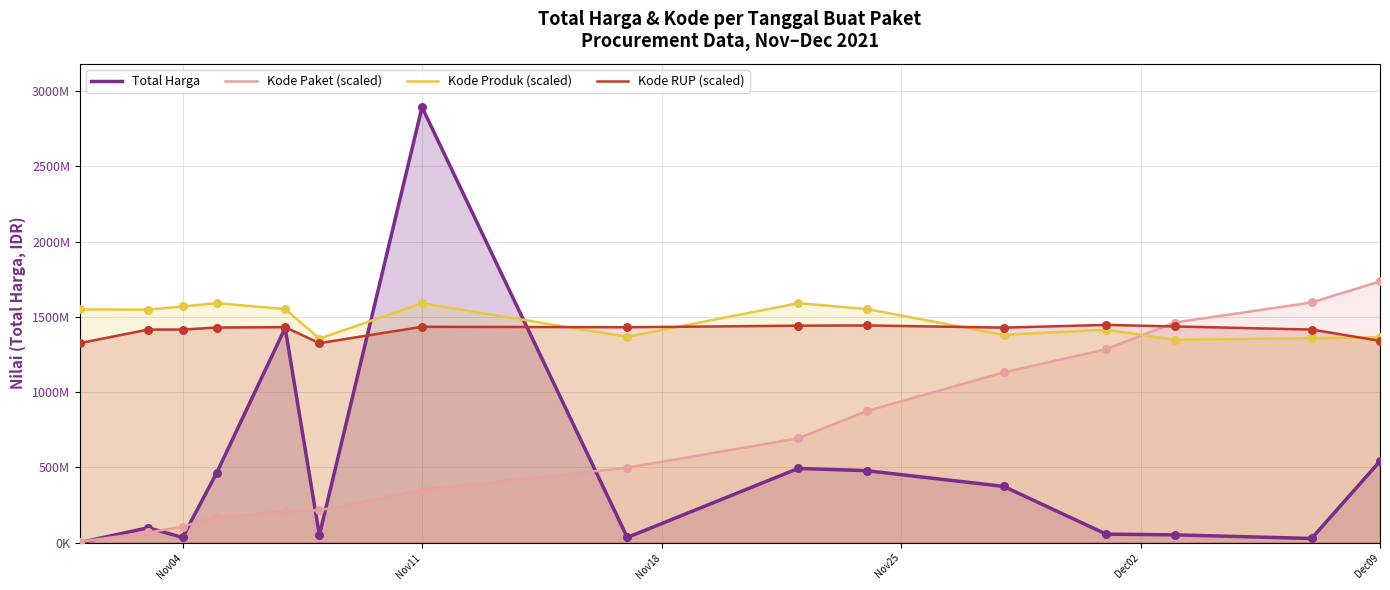

Which series reaches the minimum Y coordinate?

Total Harga